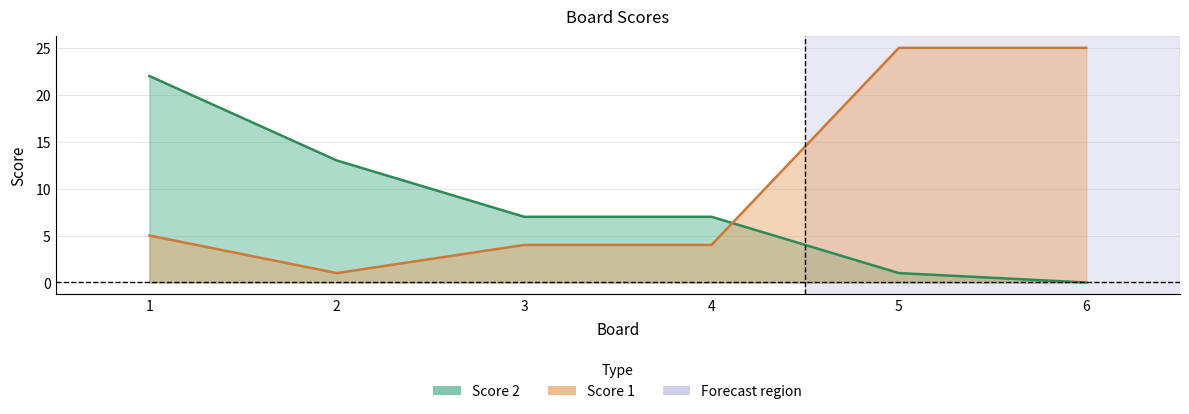

Reading right to left, what are all the values shown in this chart?

Score 2: 6=0	5=1	4=7	3=7	2=13	1=22
Score 1: 6=25	5=25	4=4	3=4	2=1	1=5